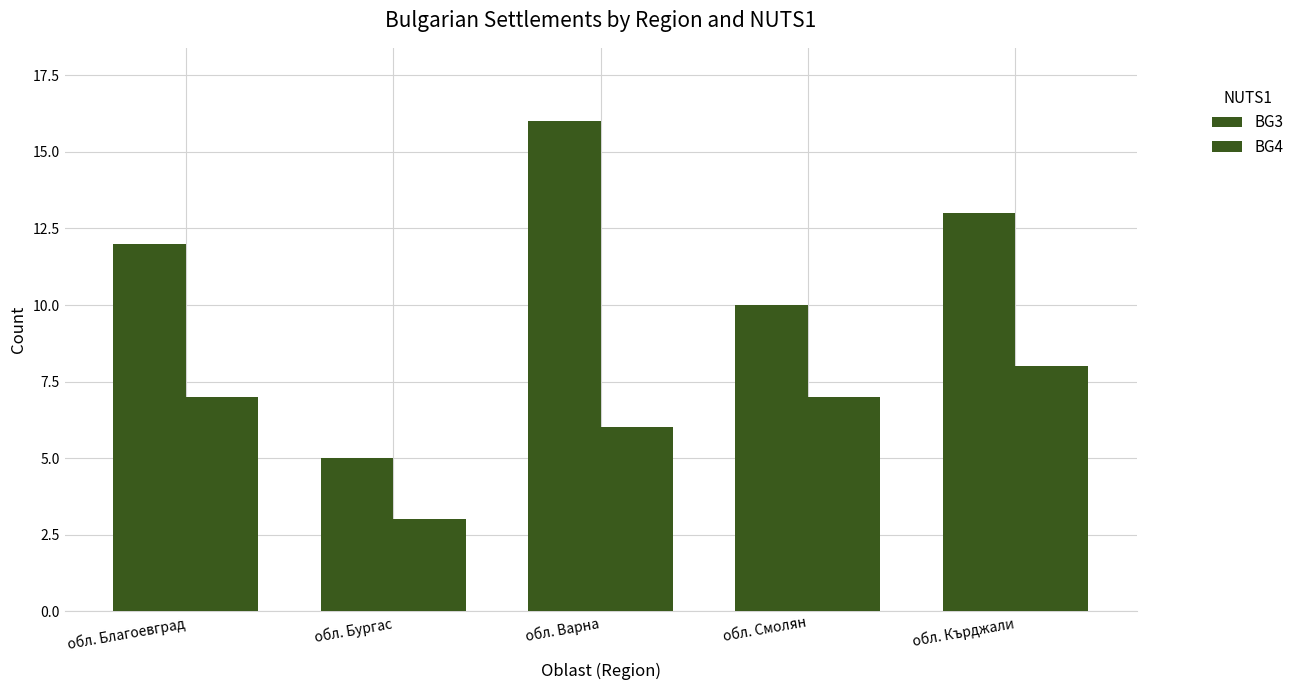

How many groups of bars are there?

5